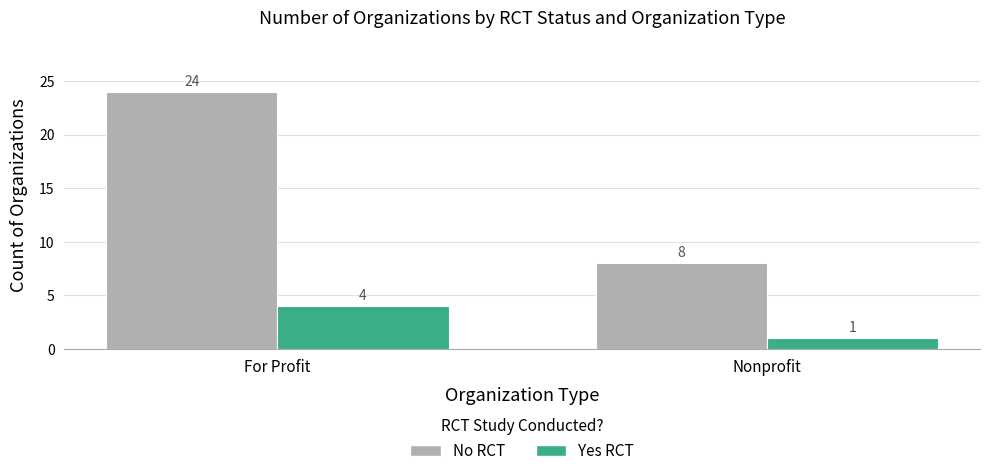

The value of No RCT at Nonprofit is 8. True or false?

True